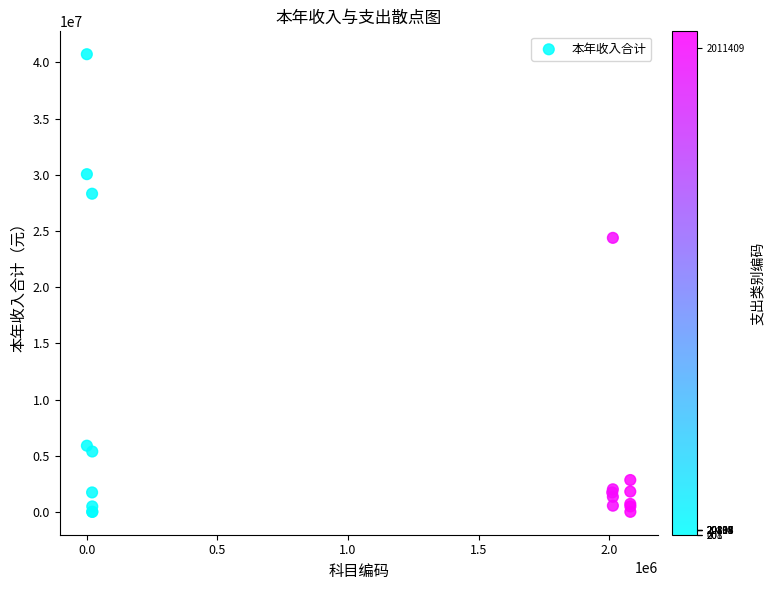

What Y value in the scatter plot is closest to 20373369?

24393497.7